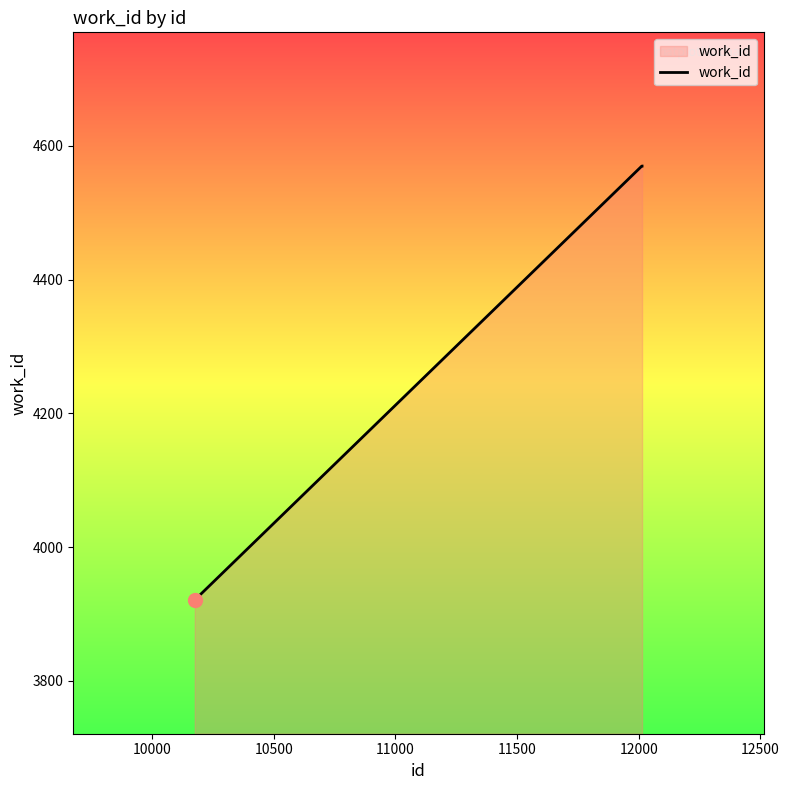

What is the average value?

4354